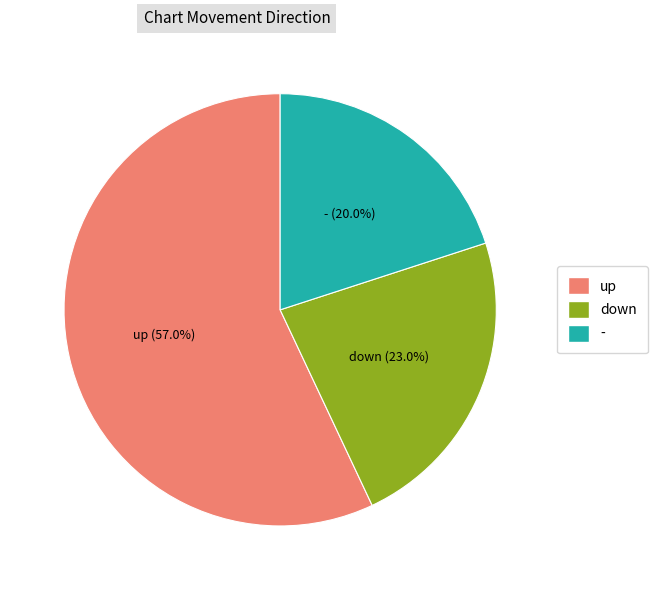

What portion of the pie excludes -?

80.0%